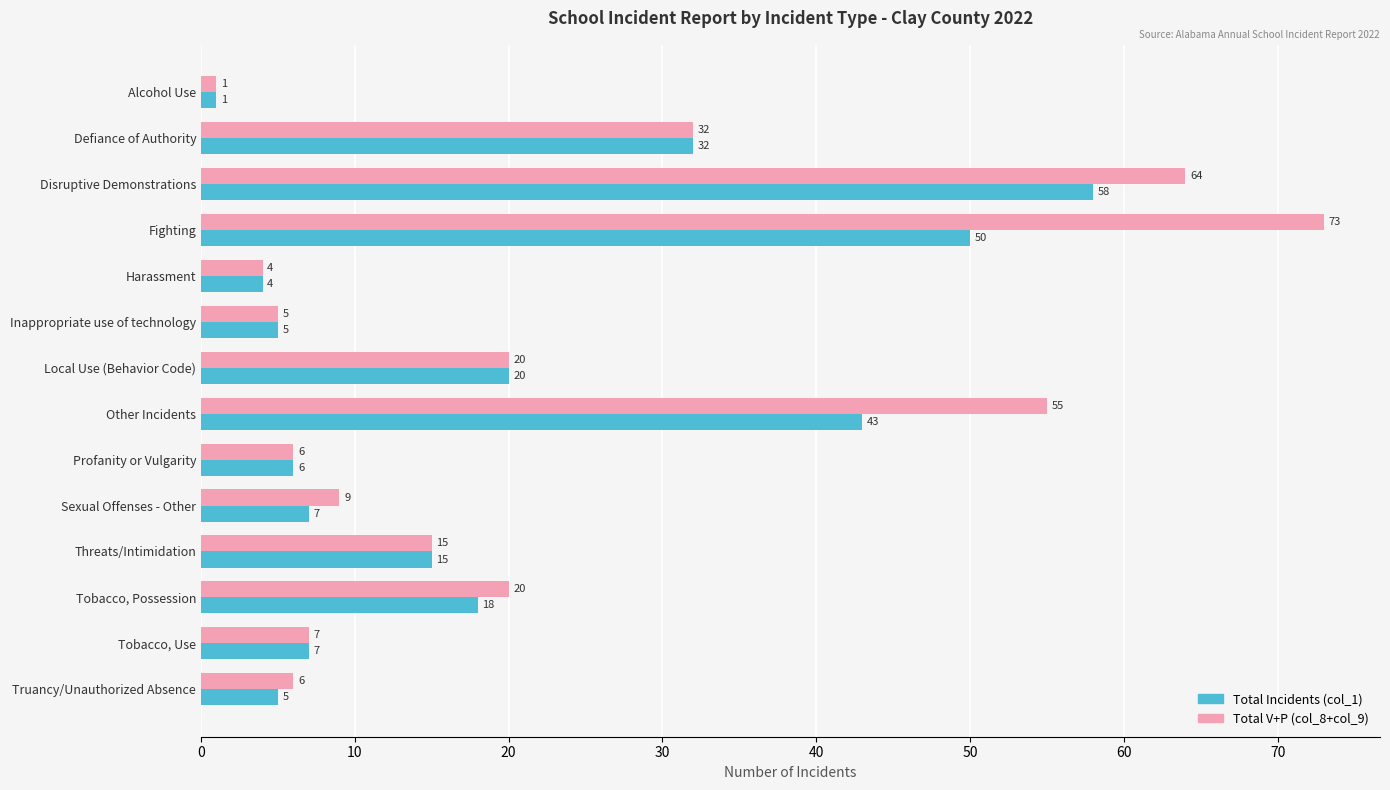

At which category is the sum across all series the highest?

Fighting